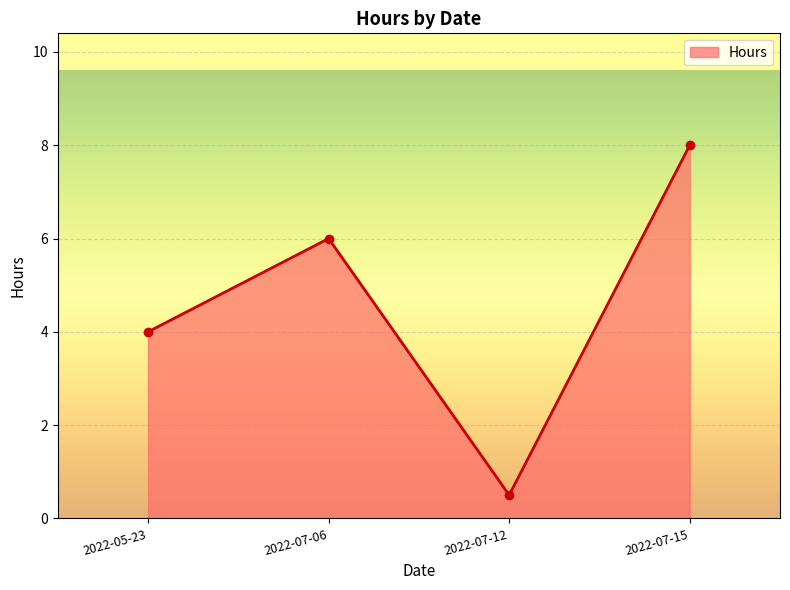

How many data points does each series have?

4